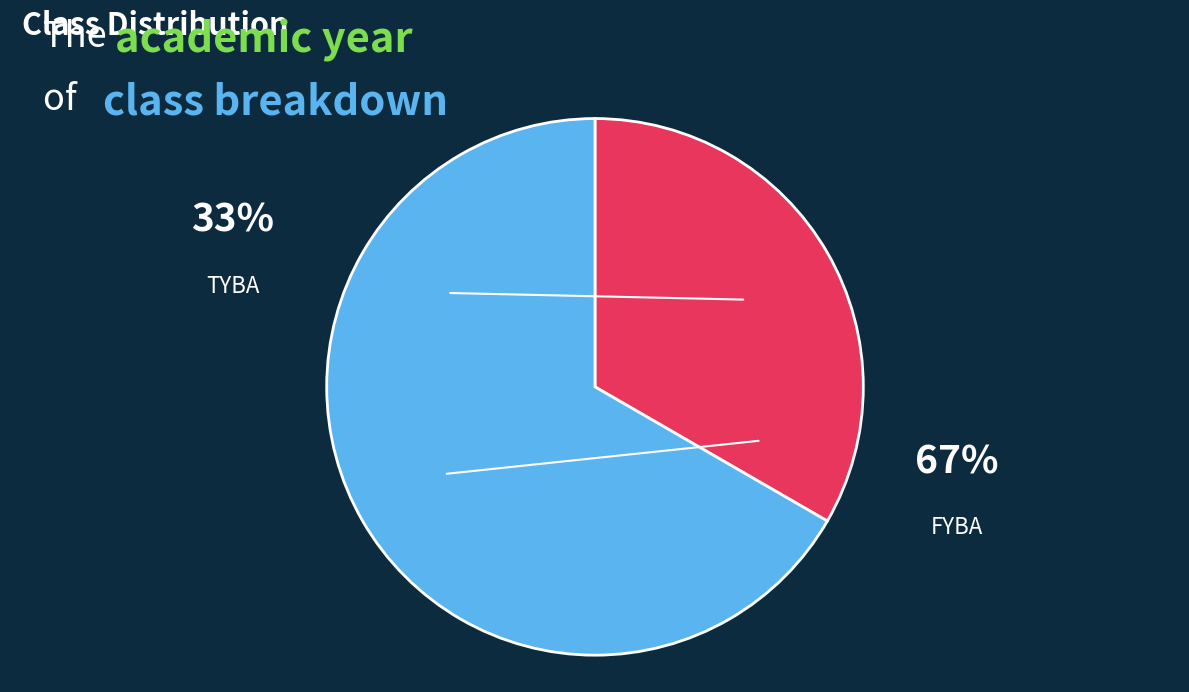

Does TYBA account for over 50% of the chart?

No